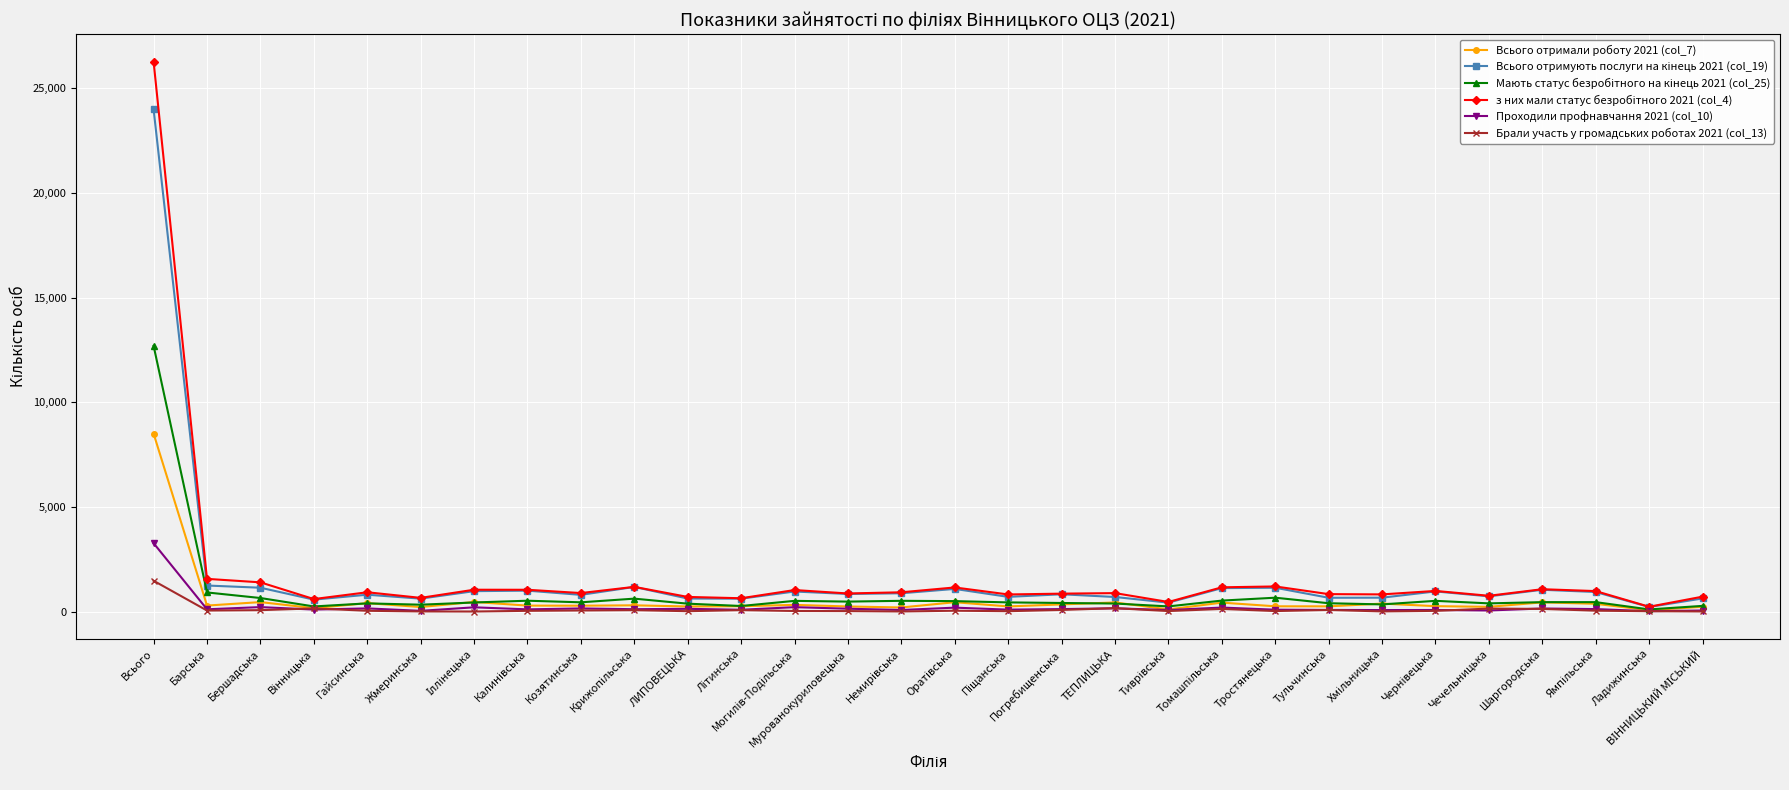

What is the greatest value displayed?

26273